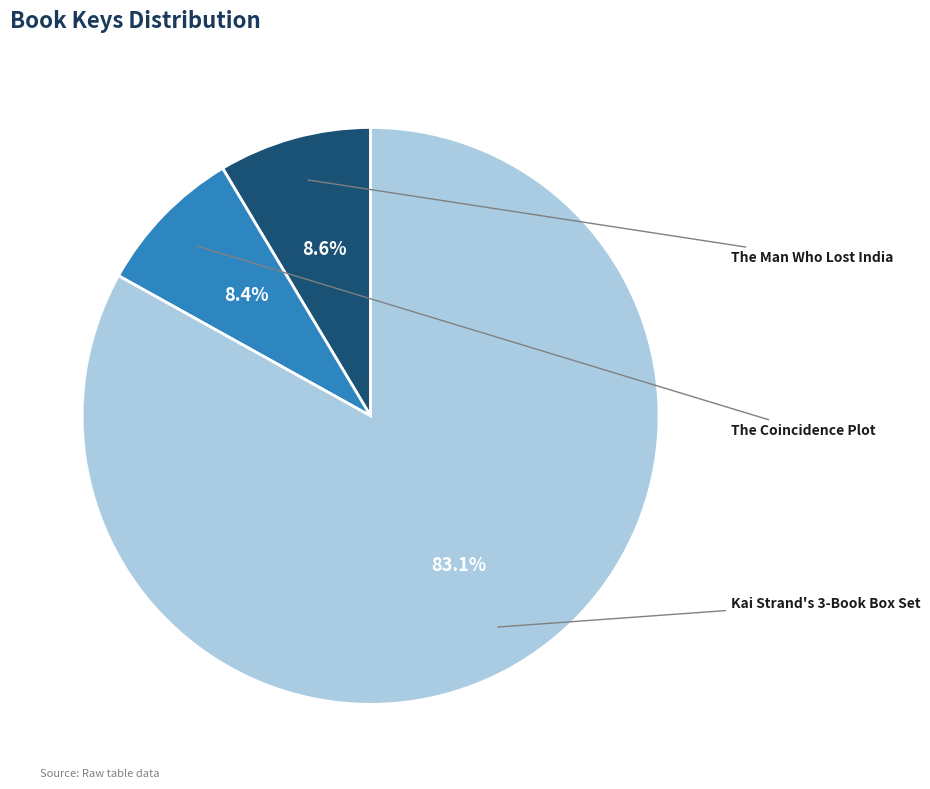

True or false: The Coincidence Plot accounts for 8% of the total.

True